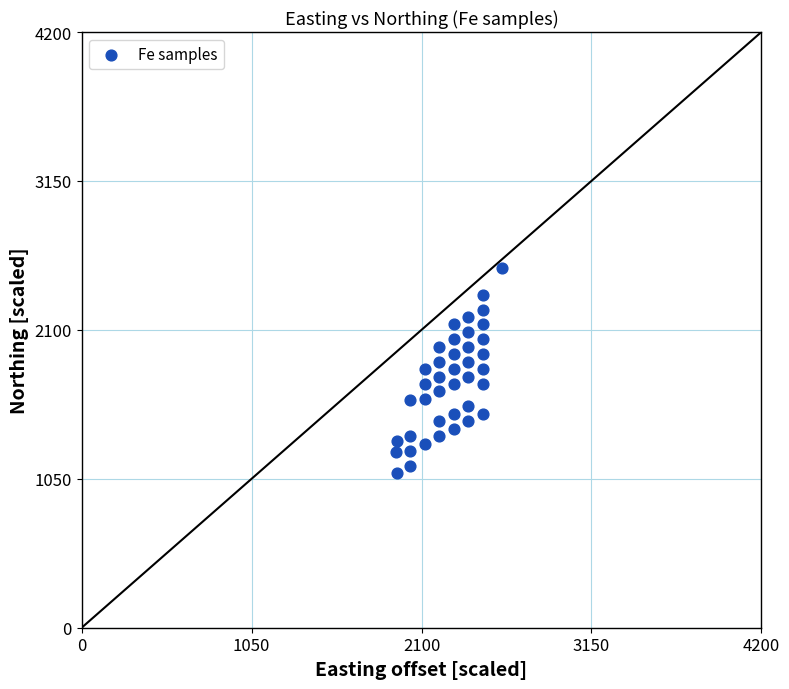

What is the range of X values (max minus min)?

657.3